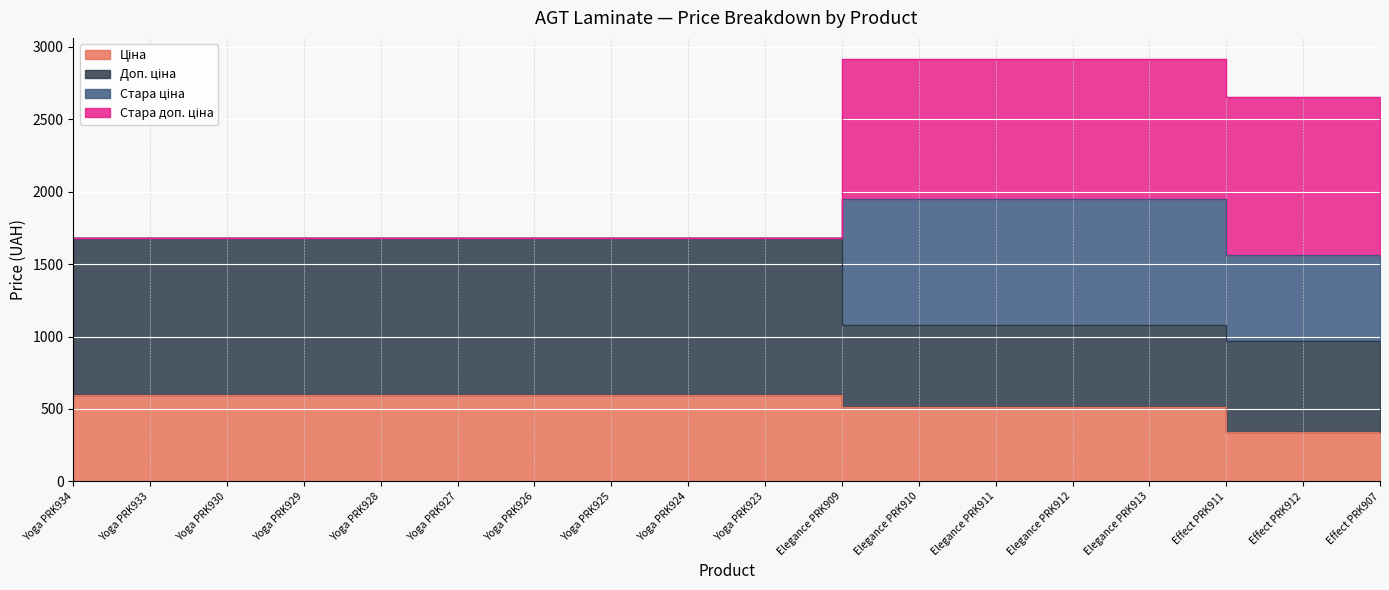

What is the value of the Стара доп. ціна point at the 1st from the left?

1682.6